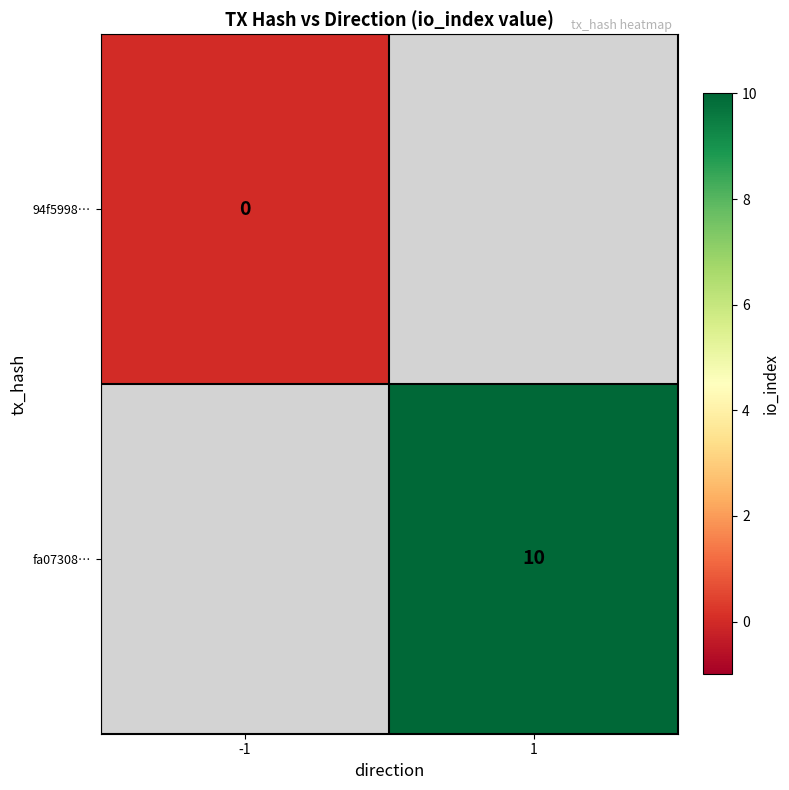

Is it true that fa07308… equals 10 at 1?

True